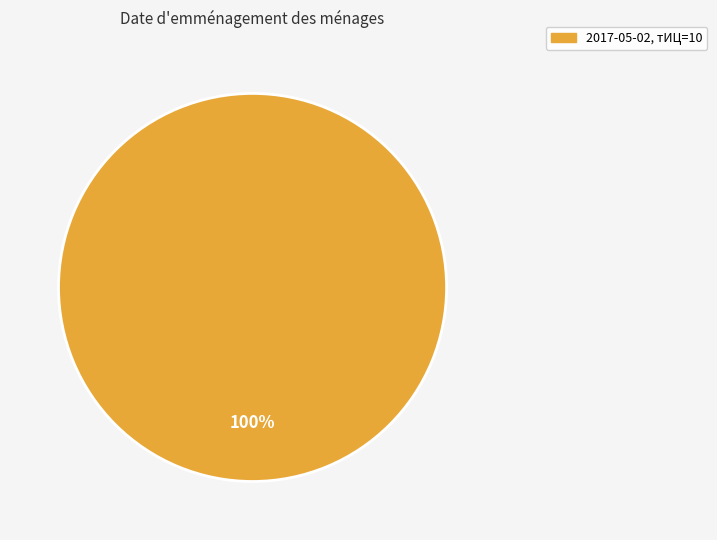

Does any single category account for the majority?

Yes